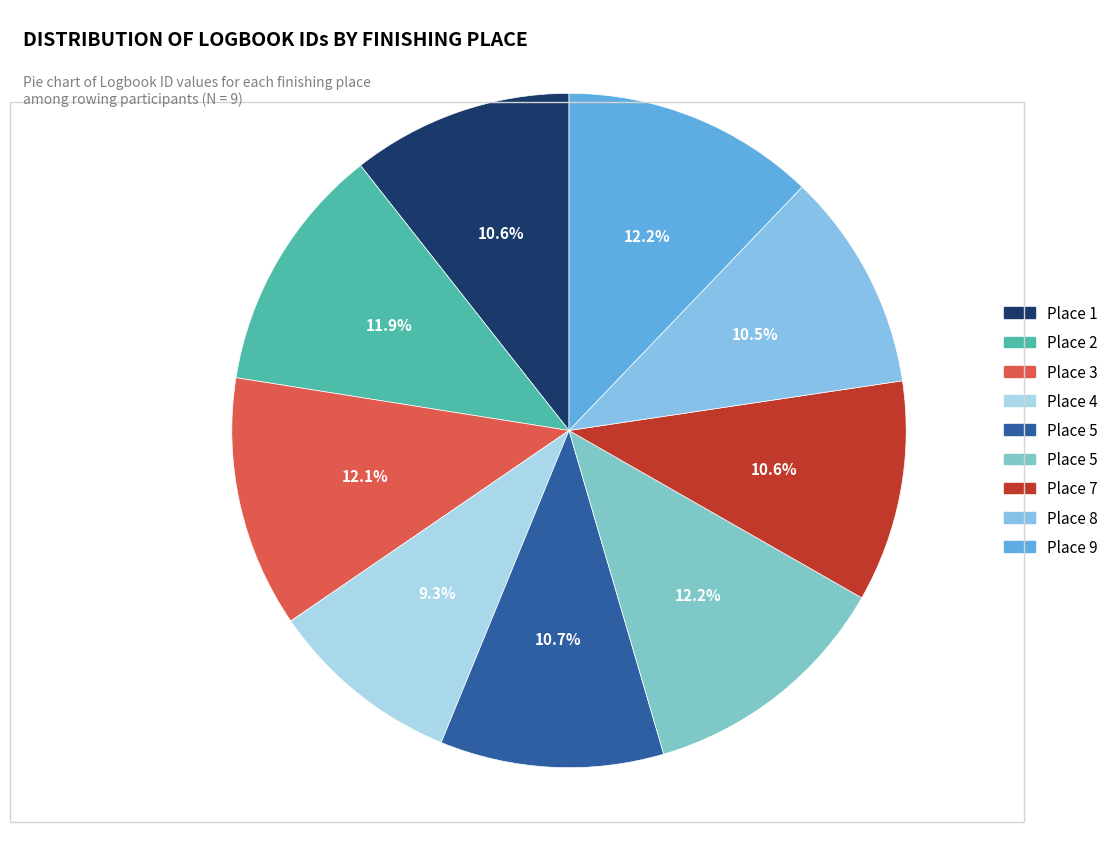

What is the smallest slice in the pie chart?

4